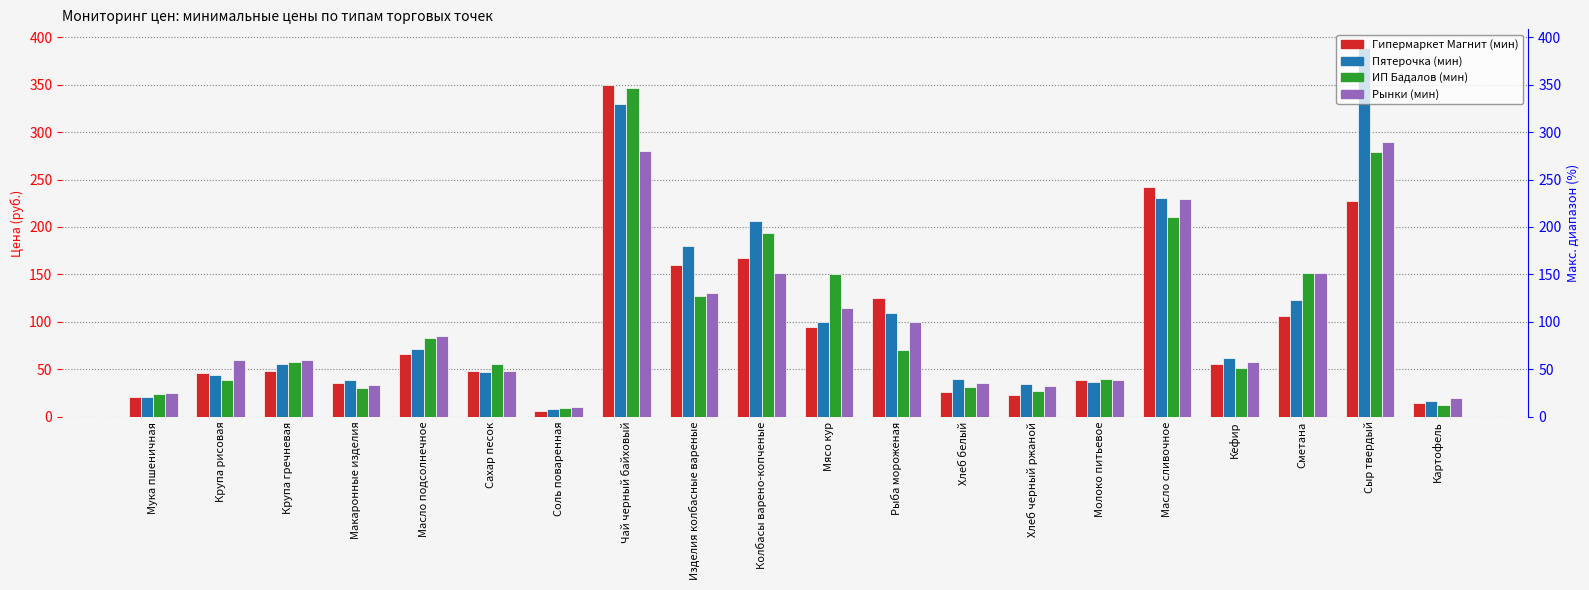

The Гипермаркет Магнит (мин) series shows 94.9 at Мясо кур. True or false?

True